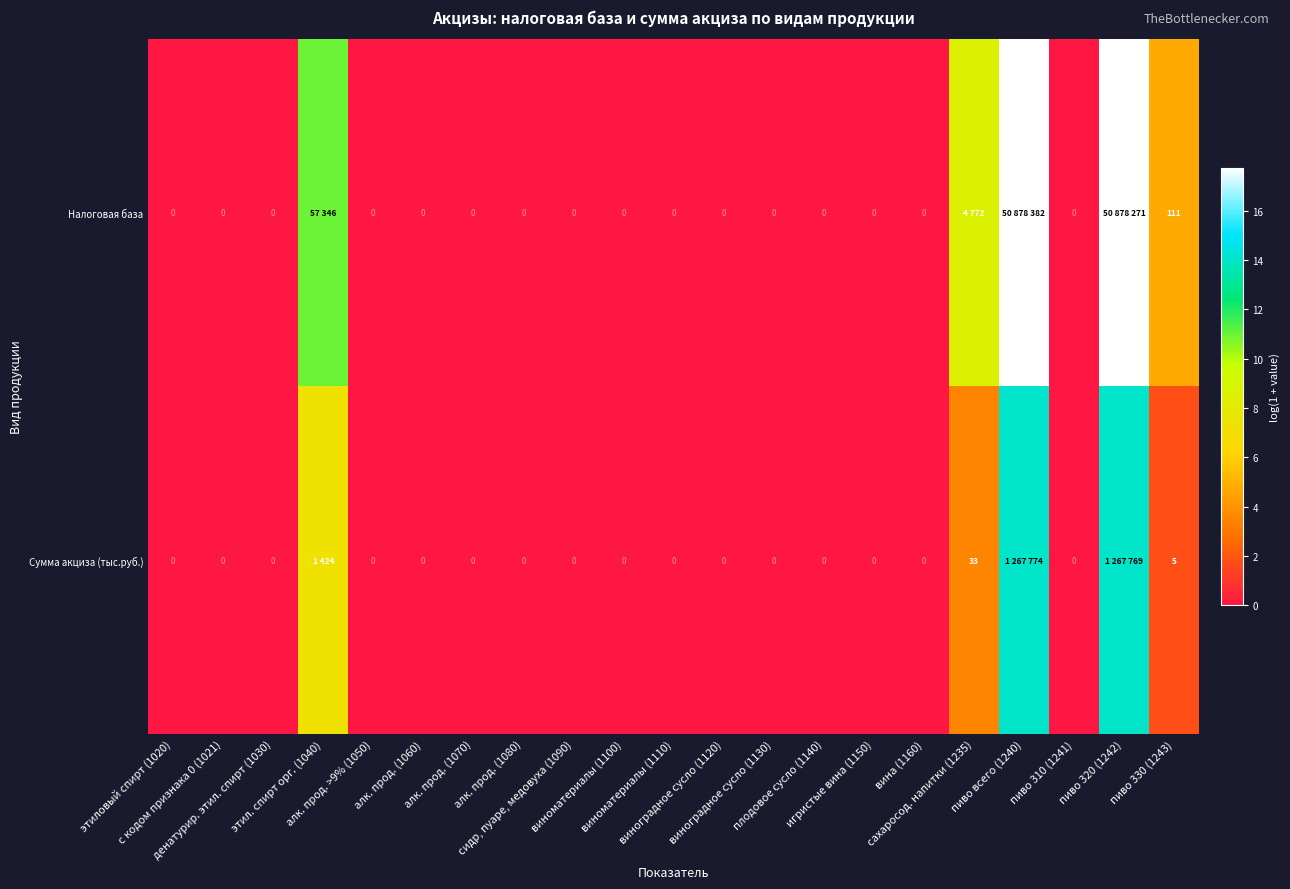

True or false: Сумма акциза (тыс.руб.) has a value of 5.7 at алк. прод. (1060).

False